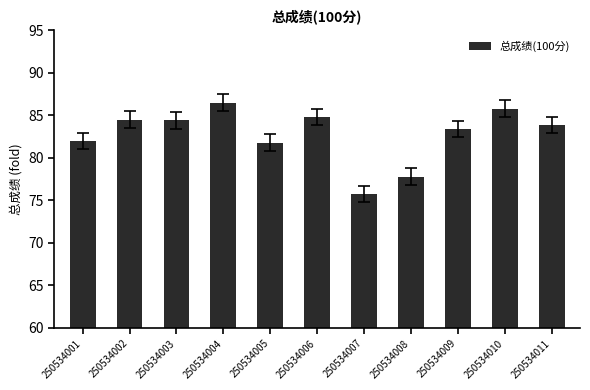

The chart shows a value of 83.4 at 250534009. True or false?

True